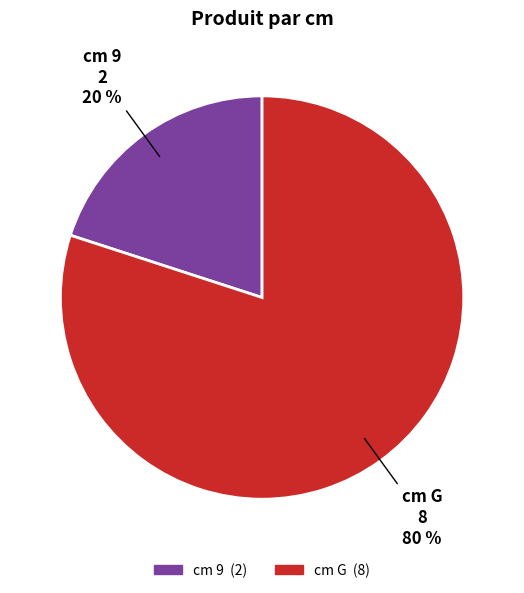

Does any single category account for the majority?

Yes